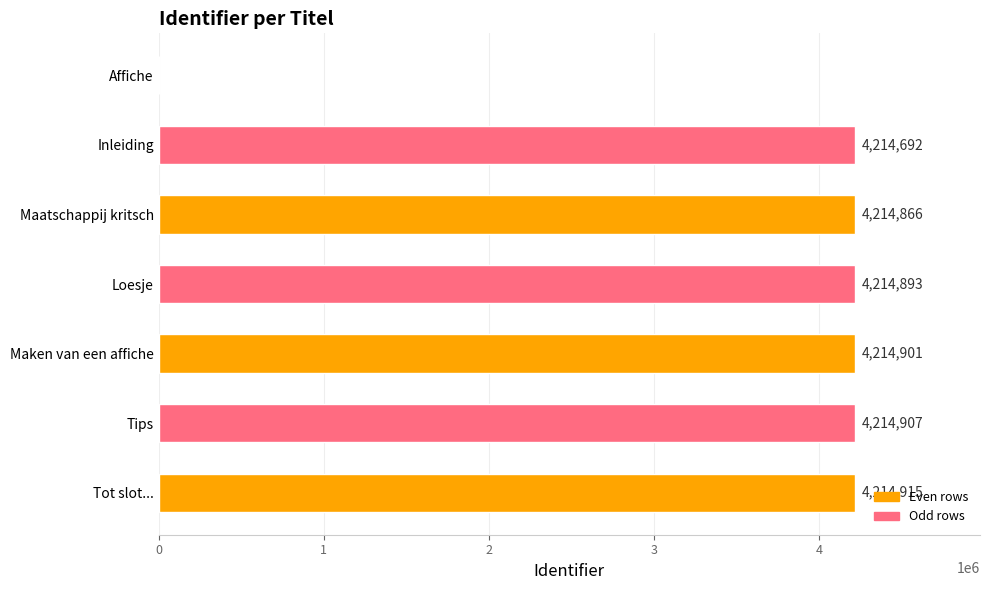

What is the change in value from Inleiding to Tips?

+215